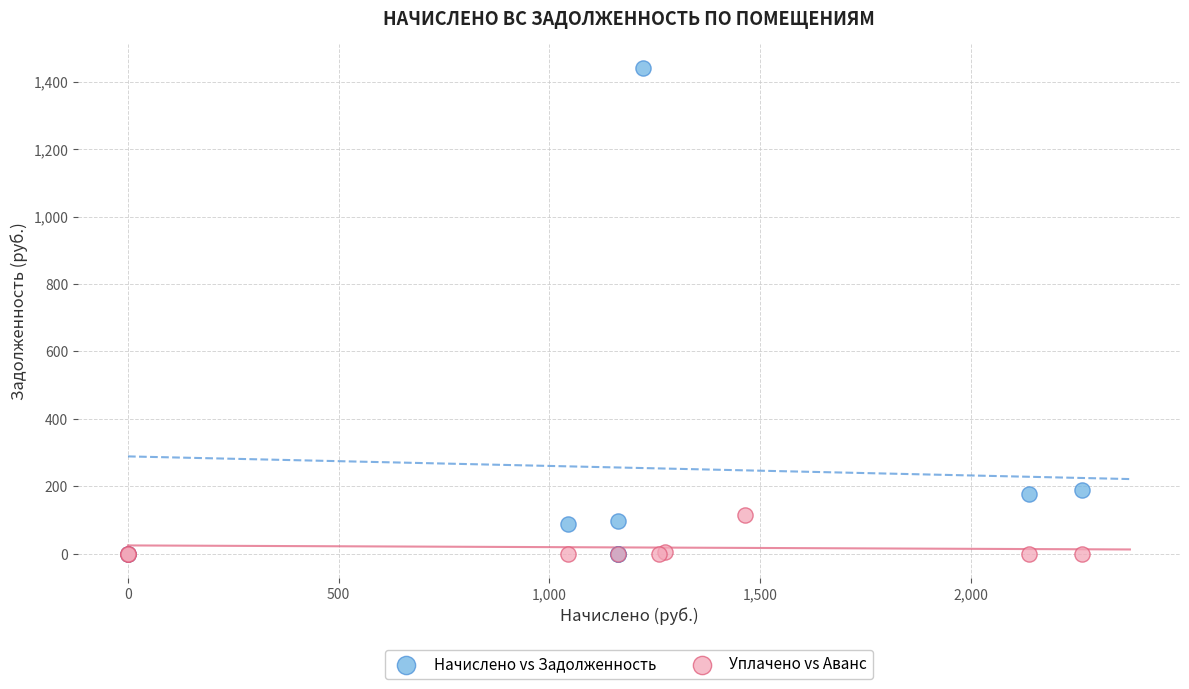

Which series contains the highest Y value?

Начислено vs Задолженность